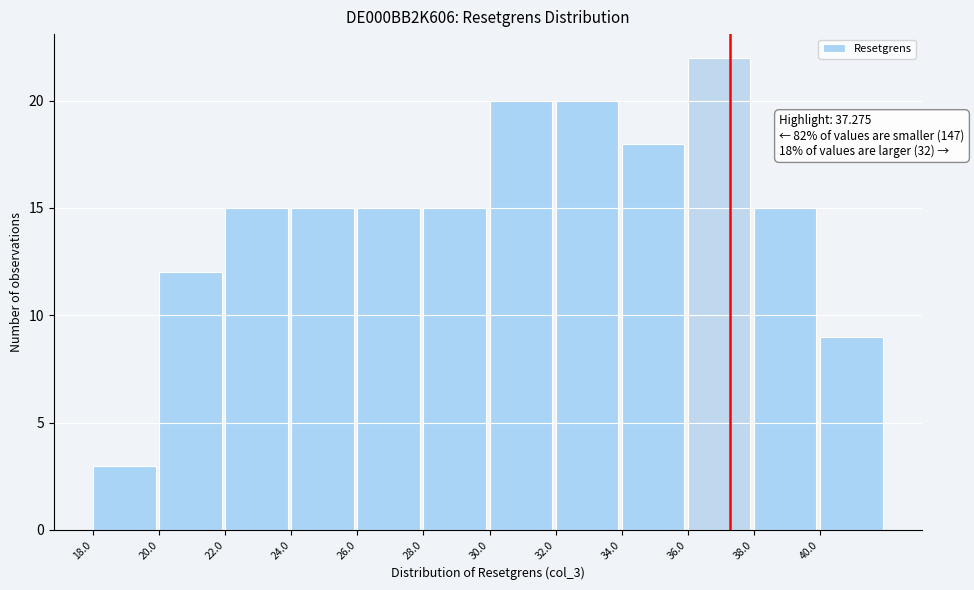

Which range on the x-axis has the tallest bar?

36 to 38